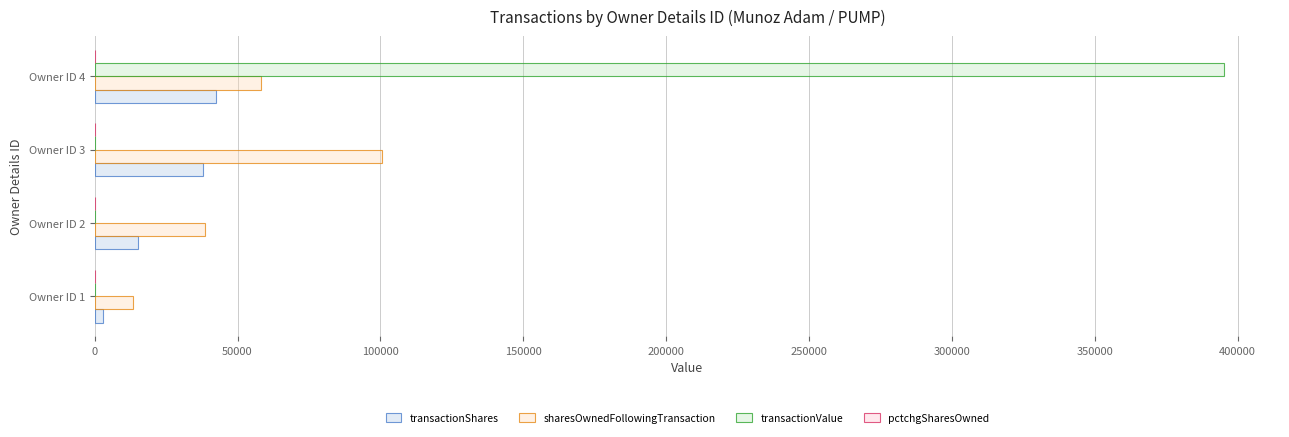

How many distinct data groups are displayed?

4